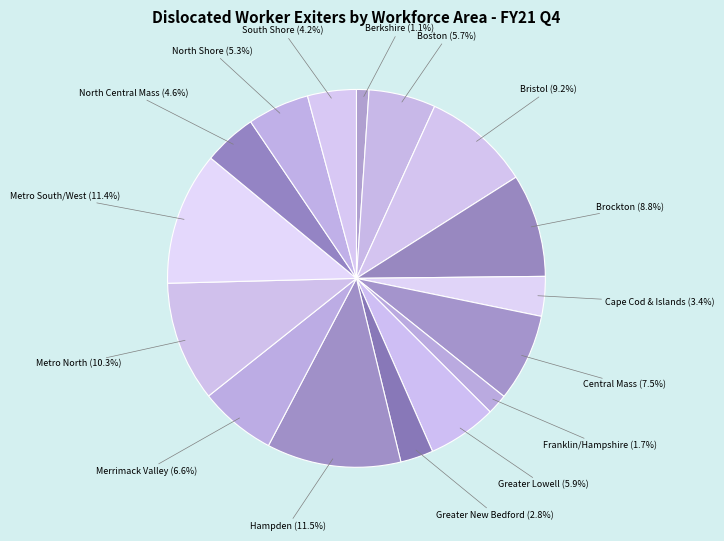

To the nearest percent, what is the difference between the largest and smallest slice percentages?

10%